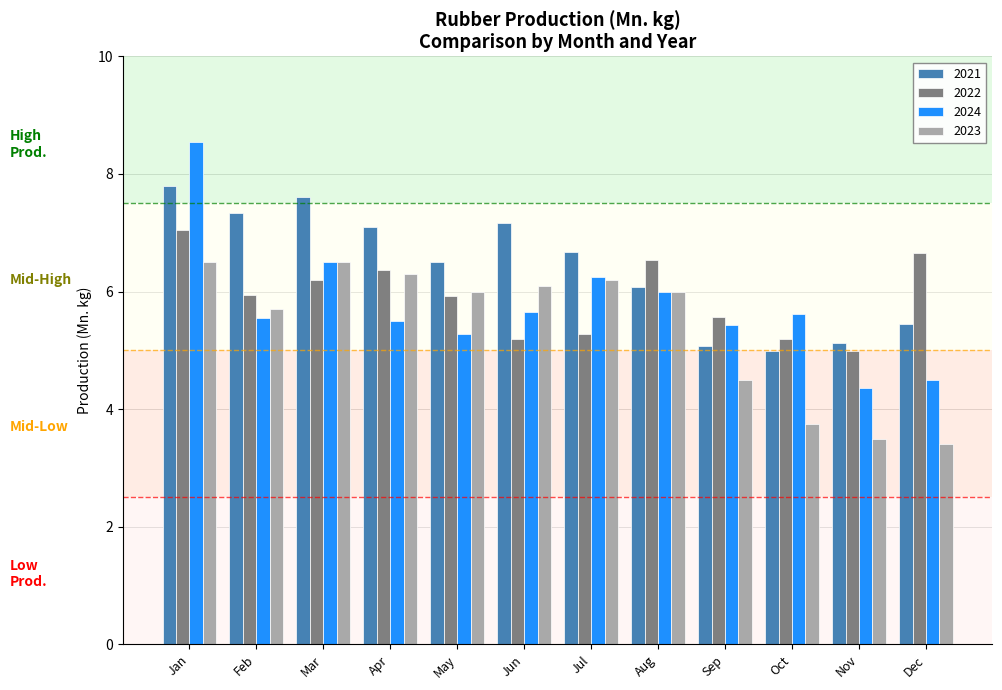

What is the difference between the highest and lowest values at Nov?

1.6